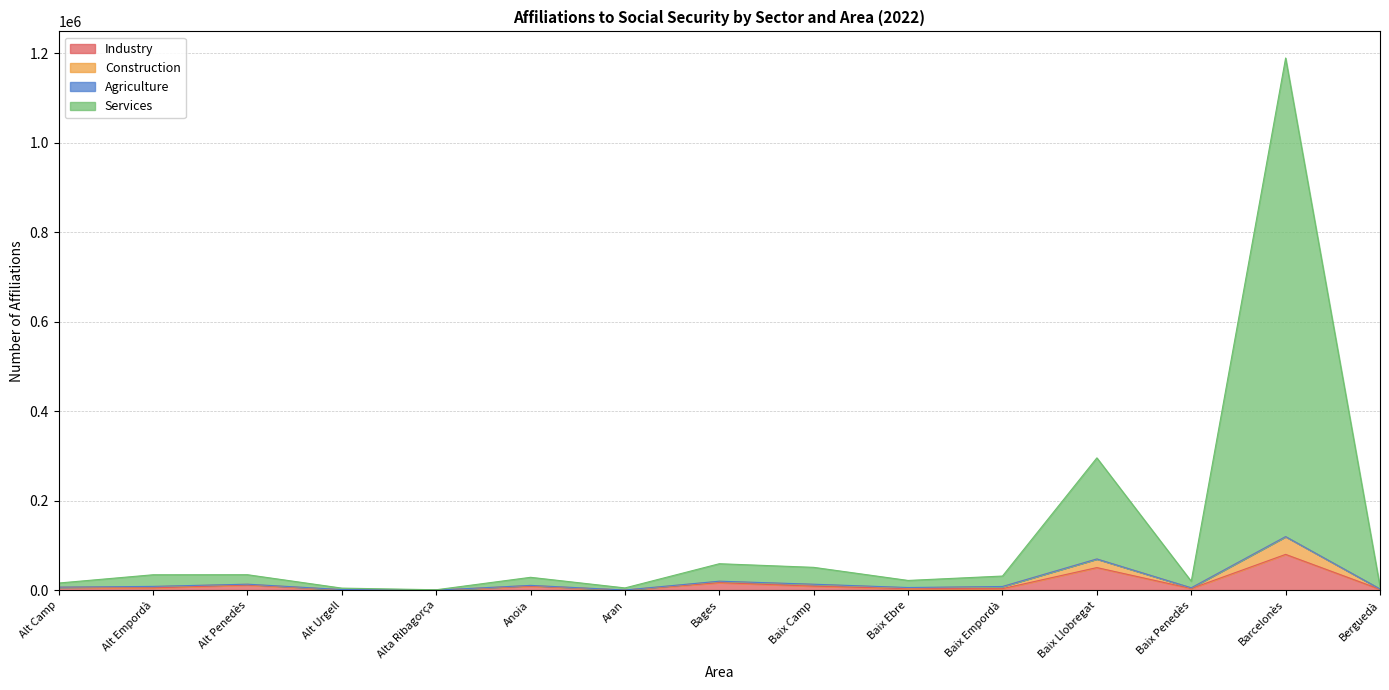

True or false: Industry and Services intersect in this chart.

False